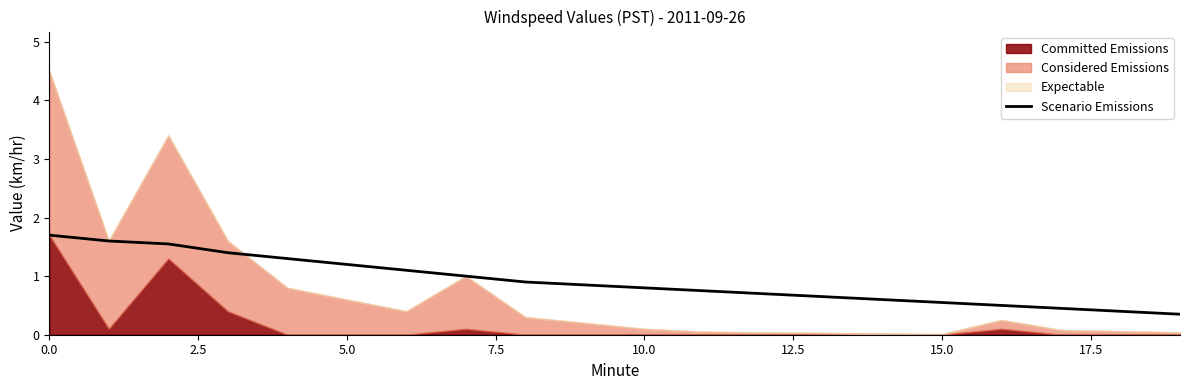

How many lines are shown in the chart?

1